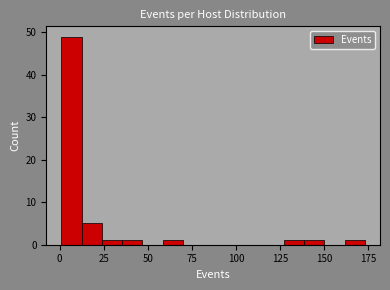

Around what value on the x-axis is the tallest bar? Give the approximate position of its centre, as read against the axis.

5